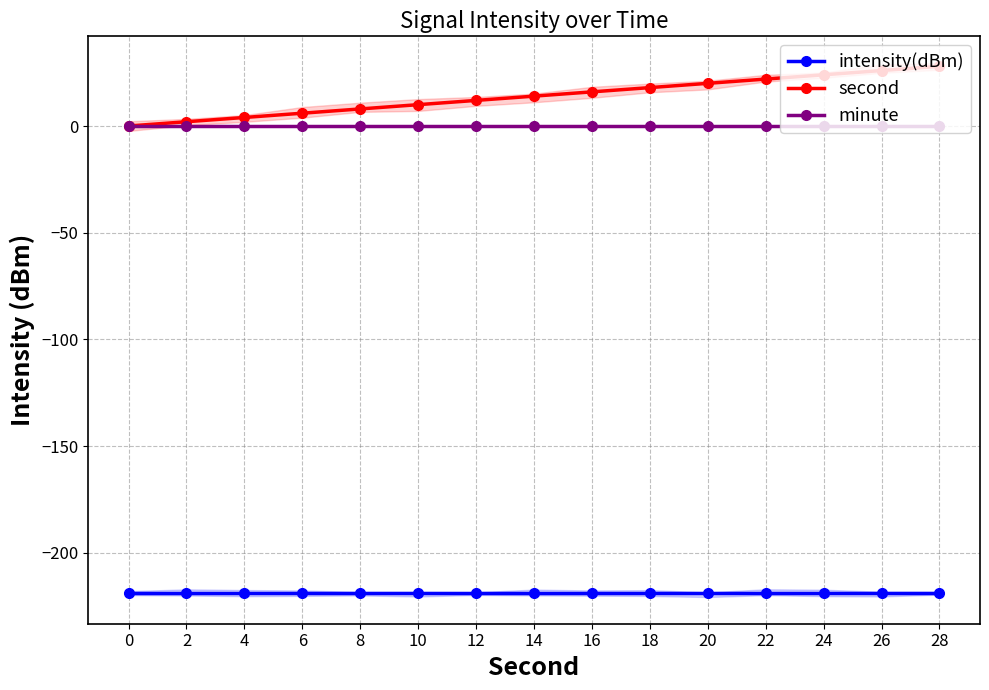

Where is second nearest to the value 14?

14